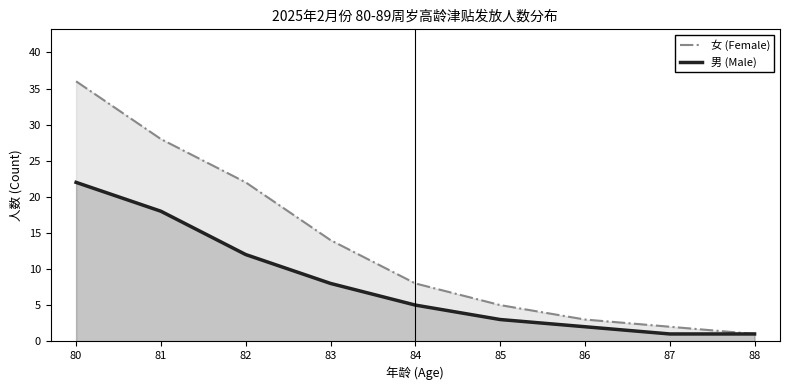

What is the value of the 男 (Male) point at the 6th from the left?

3